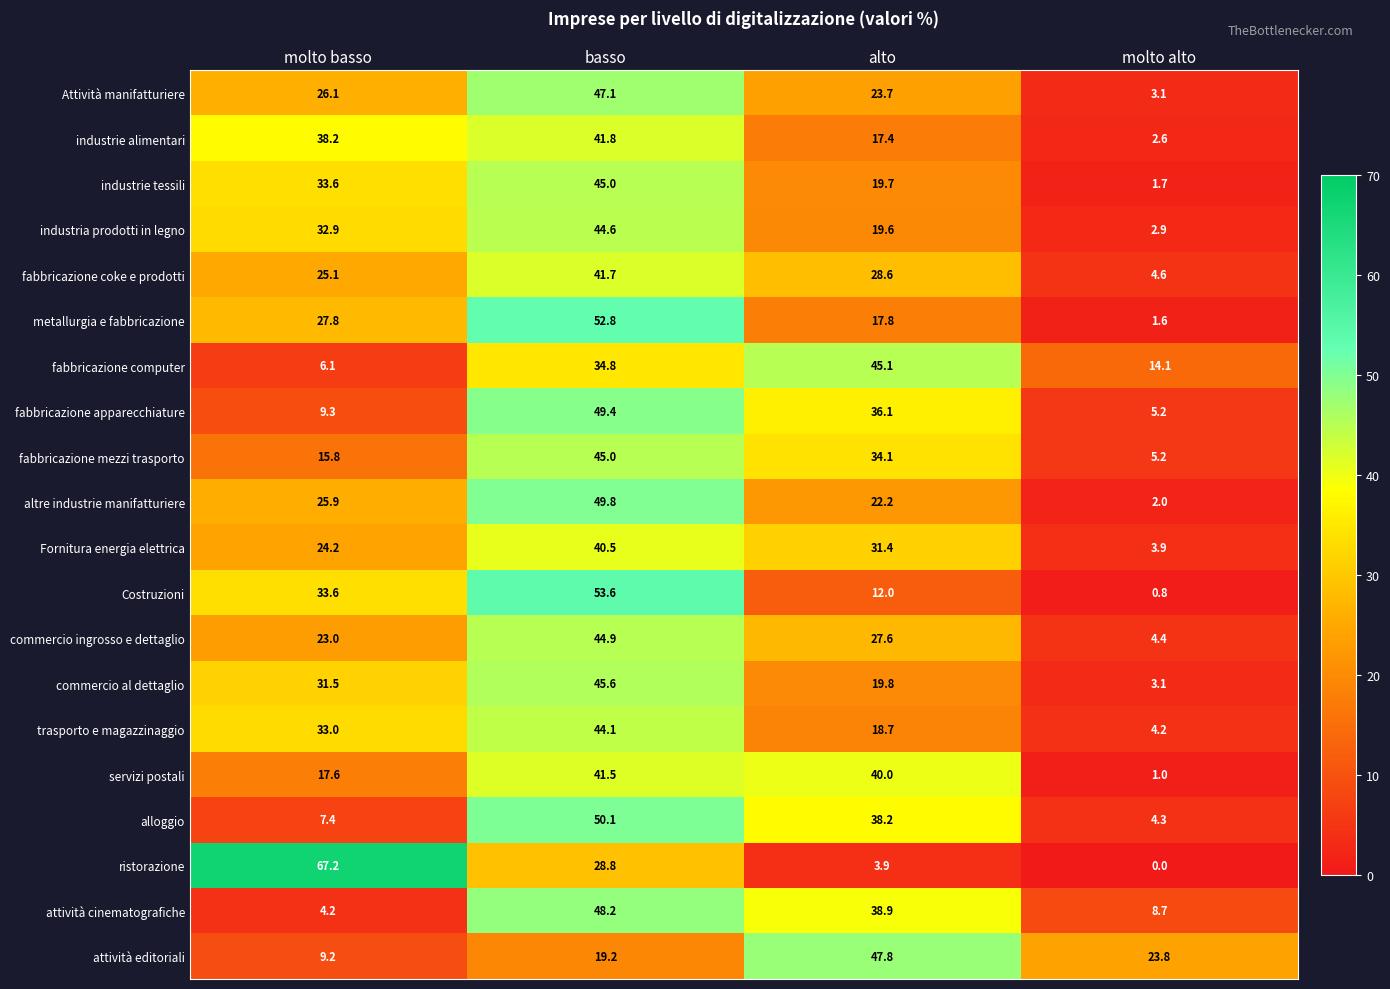

Which series changed the most between alto and molto alto?

servizi postali